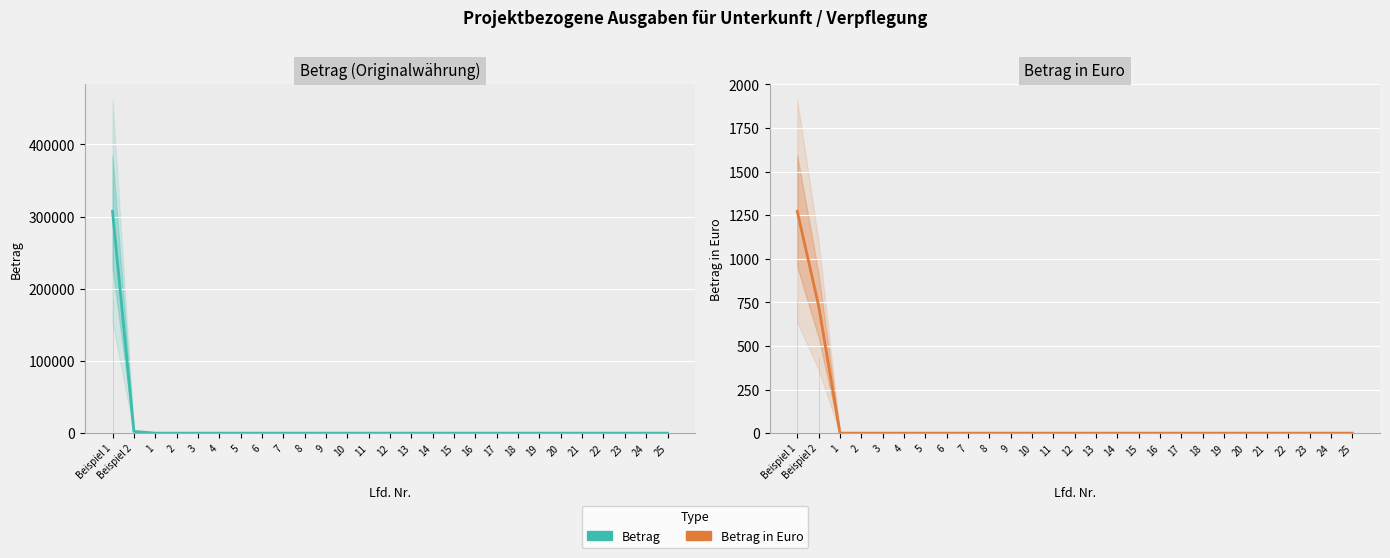

List the series in order of their peak value, highest first.

Betrag, Betrag in Euro